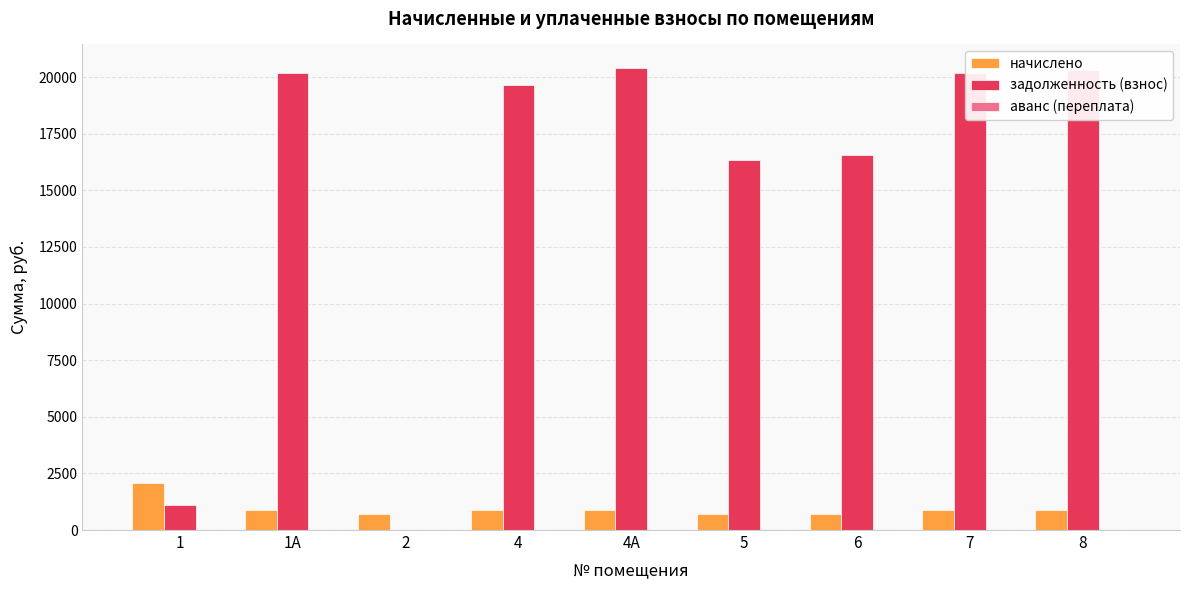

What is the total value across all series at 1?

3174.6